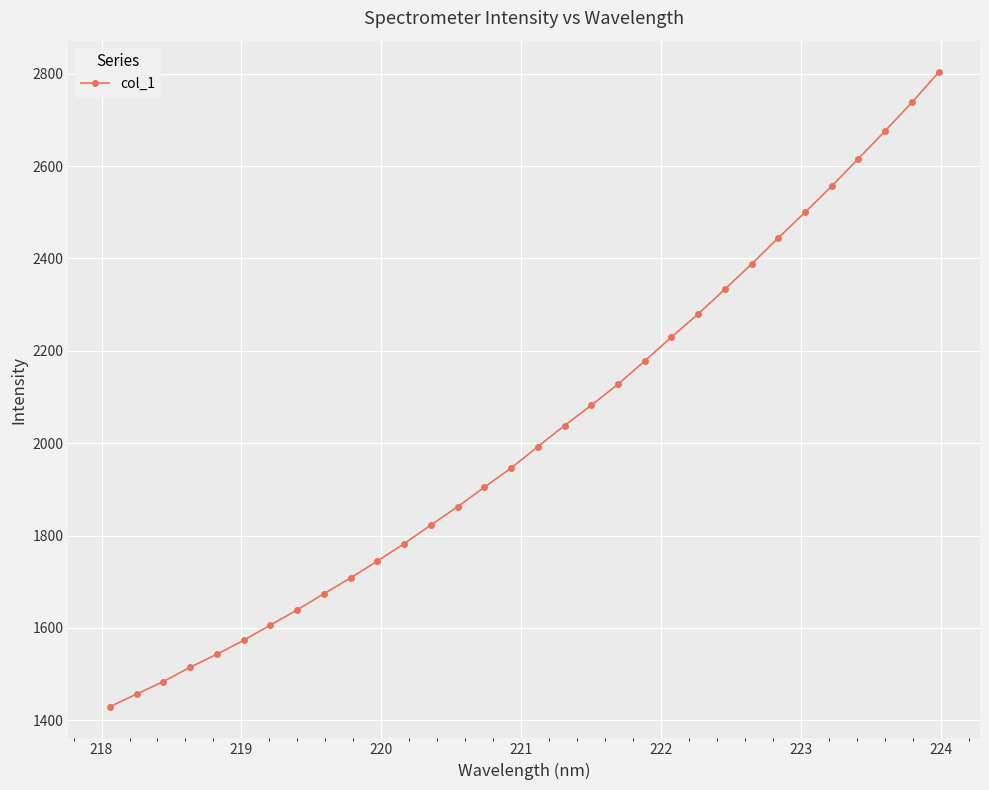

True or false: there are more than 0 points higher than both neighbors.

False